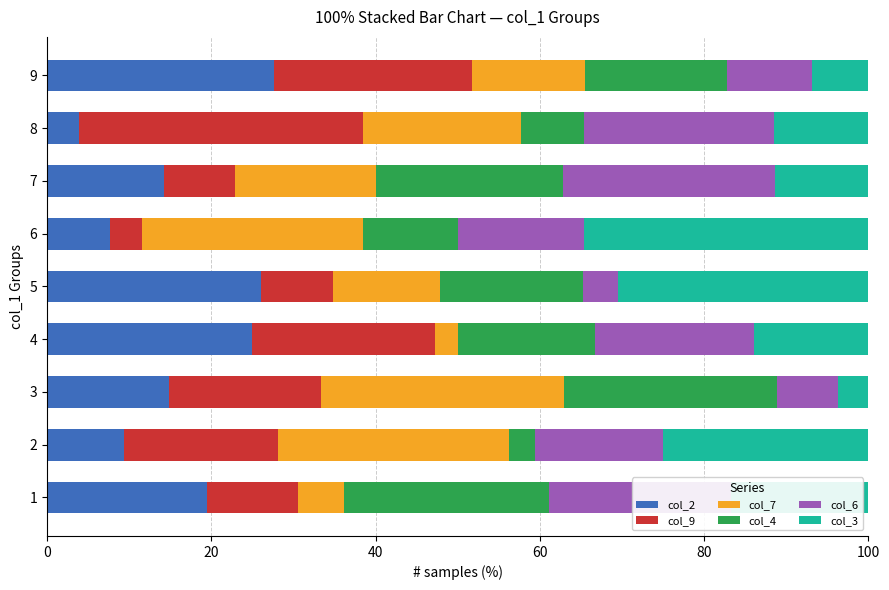

What is the minimum value for col_2?

3.8